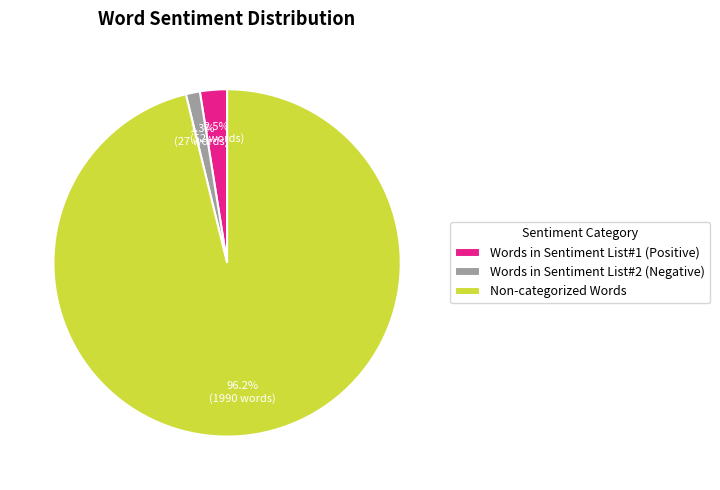

Is the sum of Non-categorized Words and Words in Sentiment List#2 (Negative) greater than half?

Yes